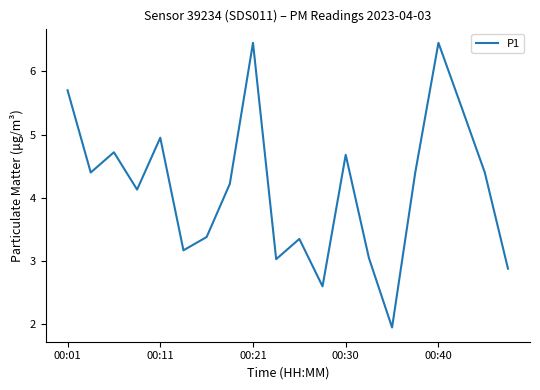

What is the average value?

4.2